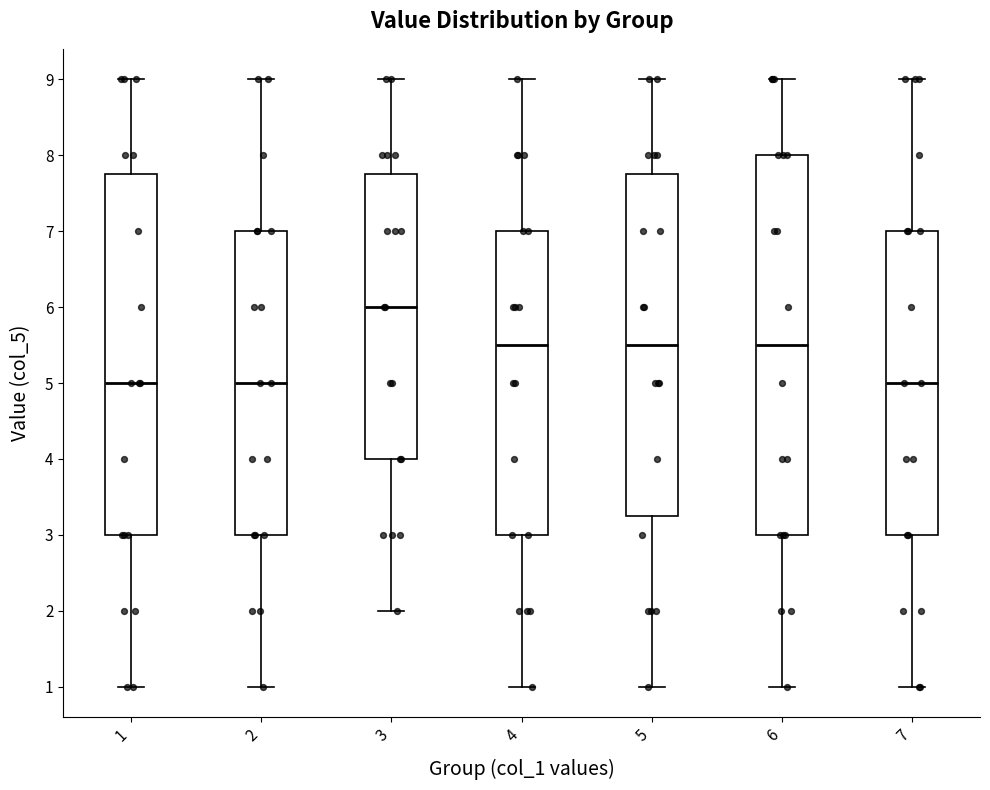

Which box is the tallest, from its lower edge to its upper edge?

6